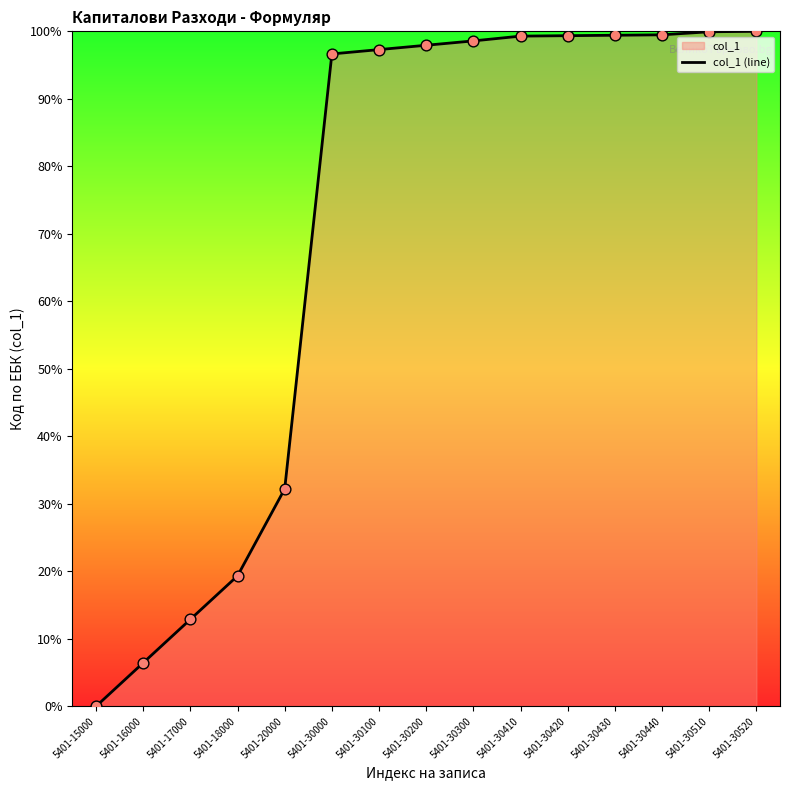

What is the change in value from 5401-30410 to 5401-30420?

+0.1